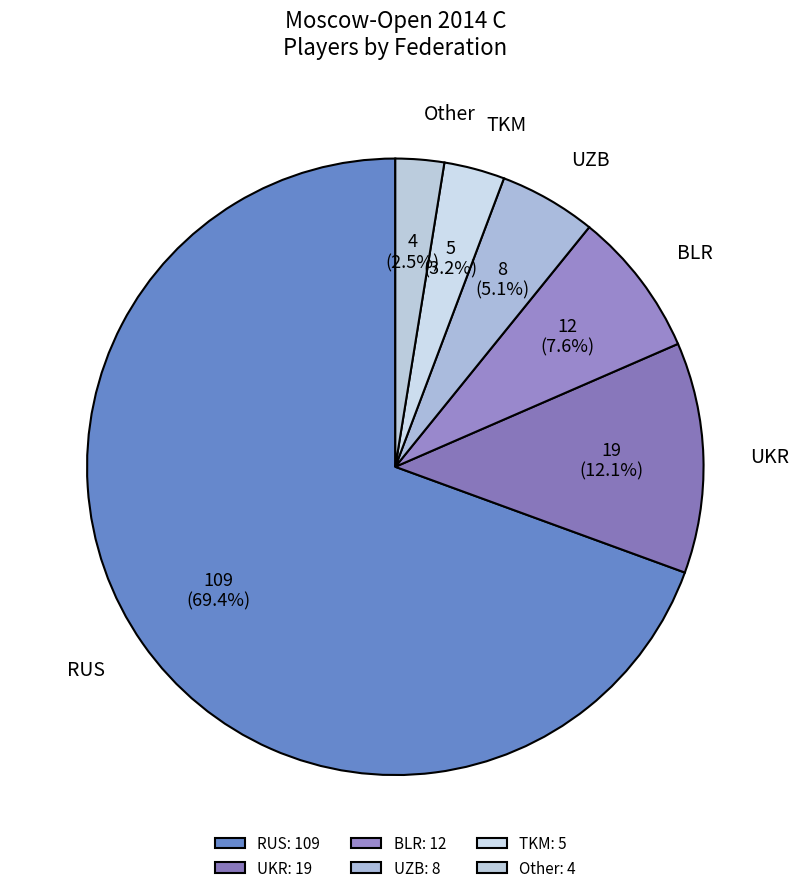

Is the sum of Other and TKM greater than half?

No